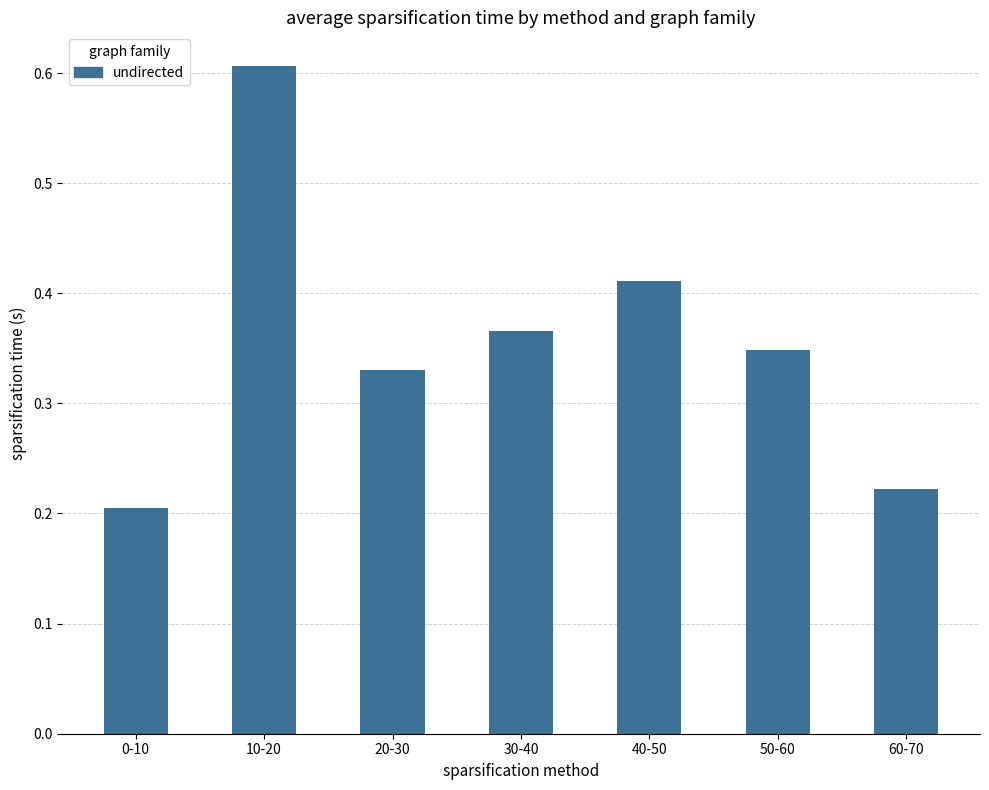

List the labels in order of value, largest first.

10-20, 40-50, 30-40, 50-60, 20-30, 60-70, 0-10